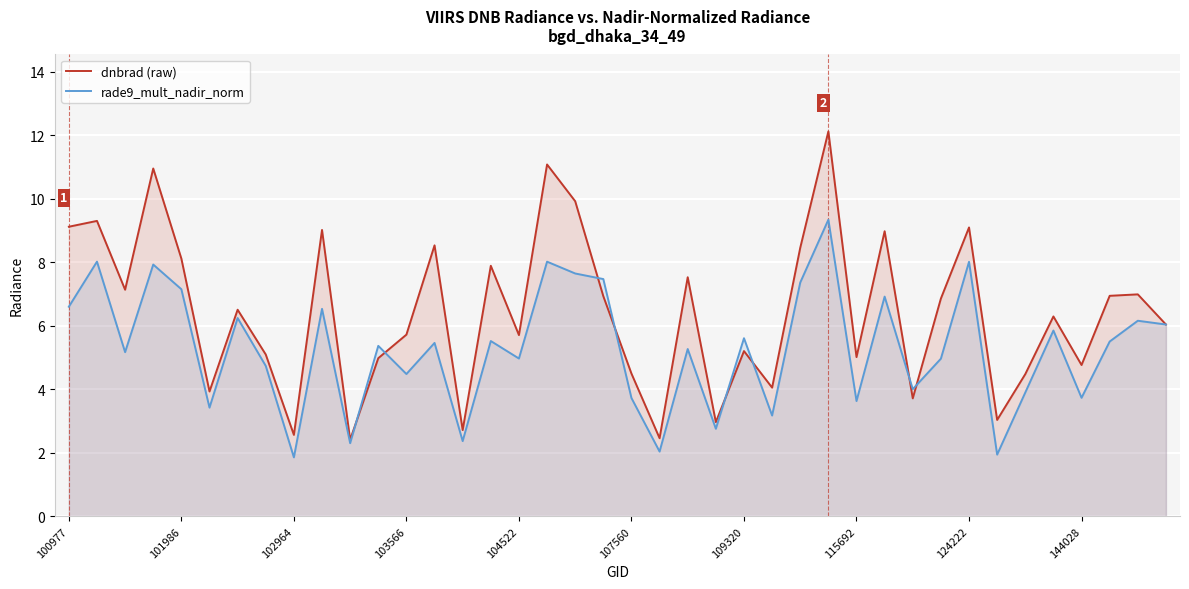

What is the label of the 9th point from the right?

31